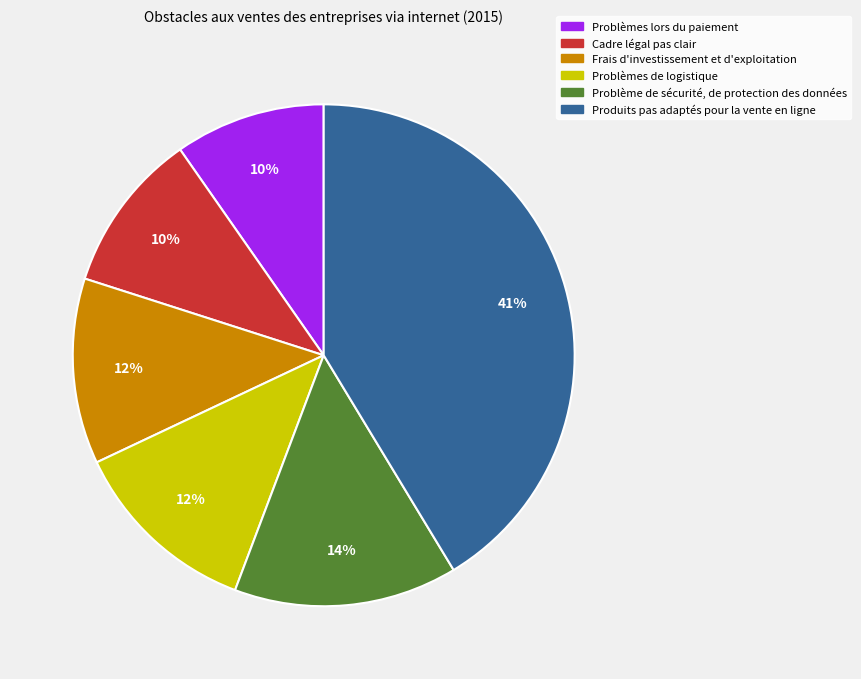

What is the ratio of the value at Cadre légal pas clair to the value at Problème de sécurité, de protection des données?

0.7